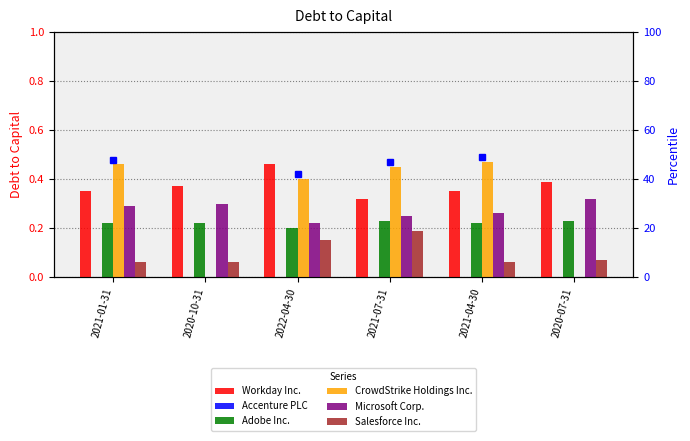

Which series has the largest total across all categories?

Workday Inc.